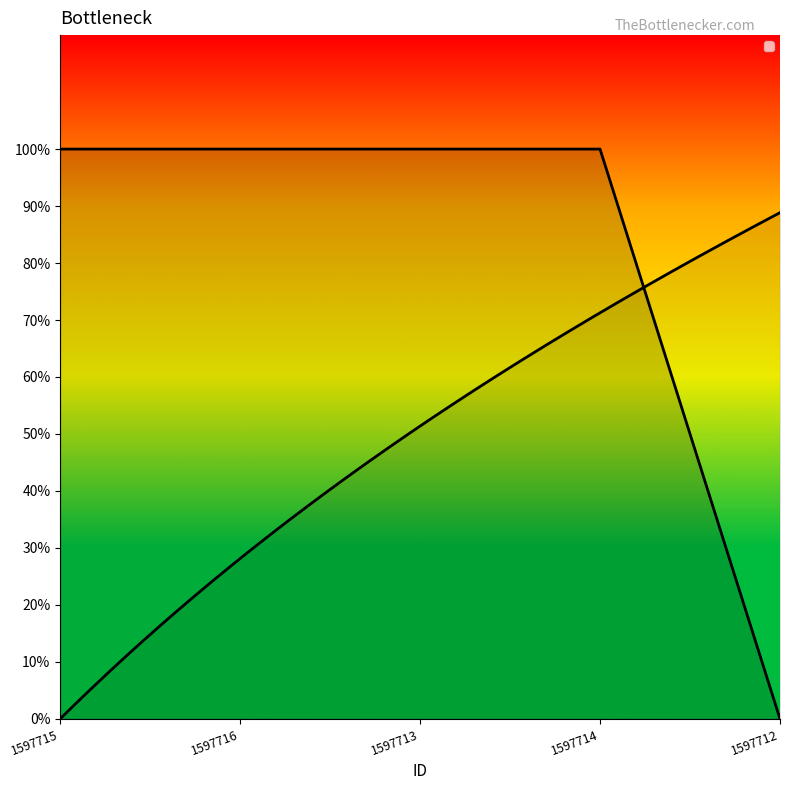

What is the sum of all values?

4